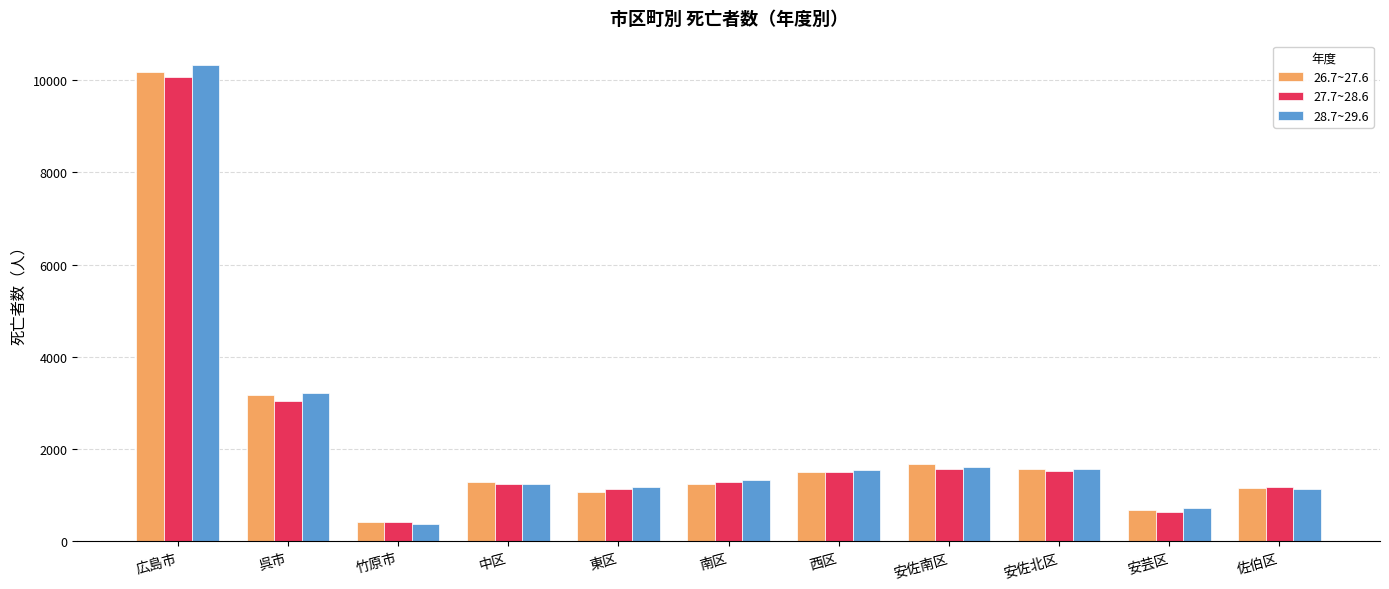

How many groups of bars are there?

11